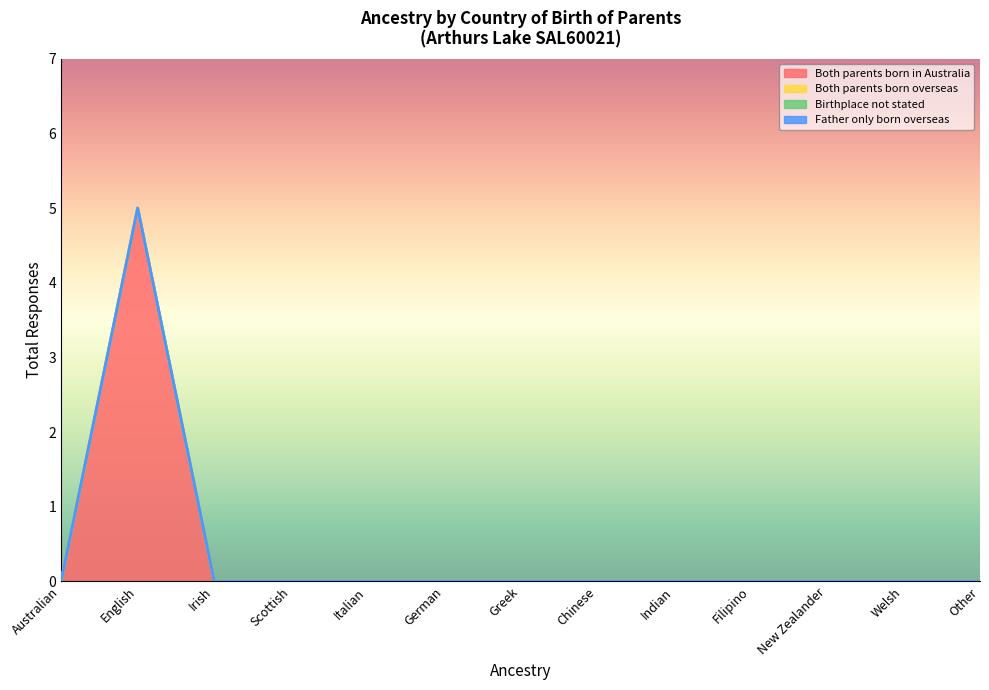

Does the chart display data point markers on the line(s)?

No